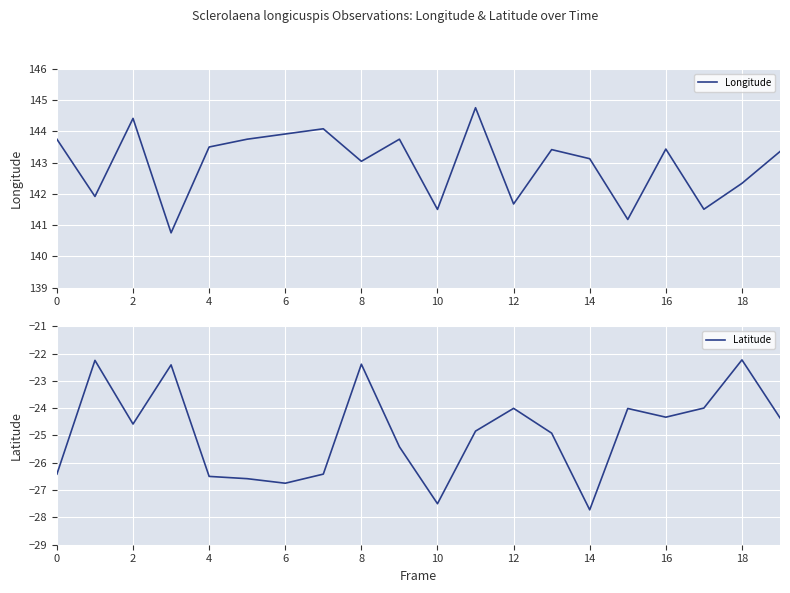

Is it true that Longitude equals 206.4 at 4?

False